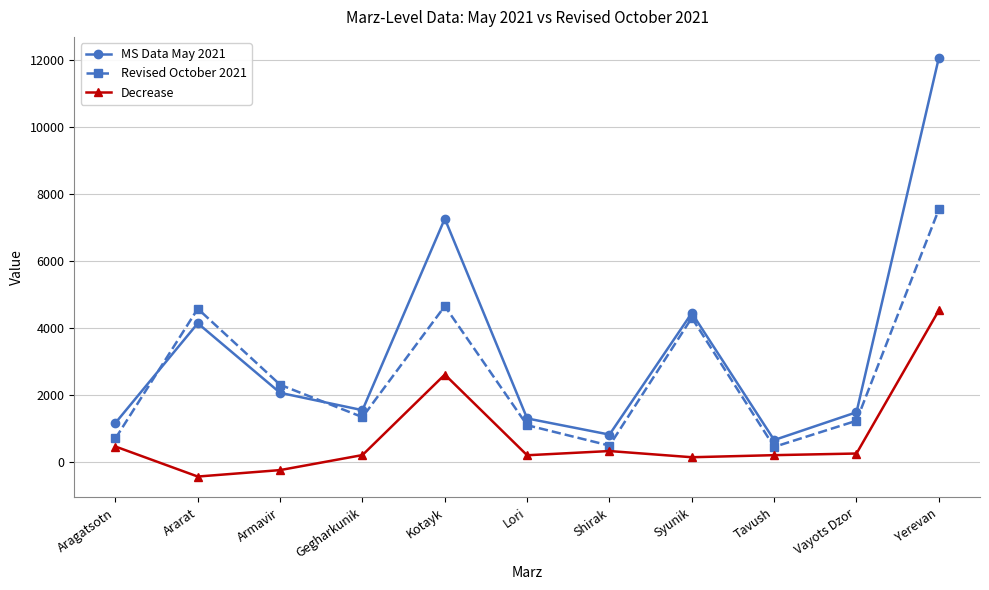

At which category does the chart reach its peak across all series?

Yerevan